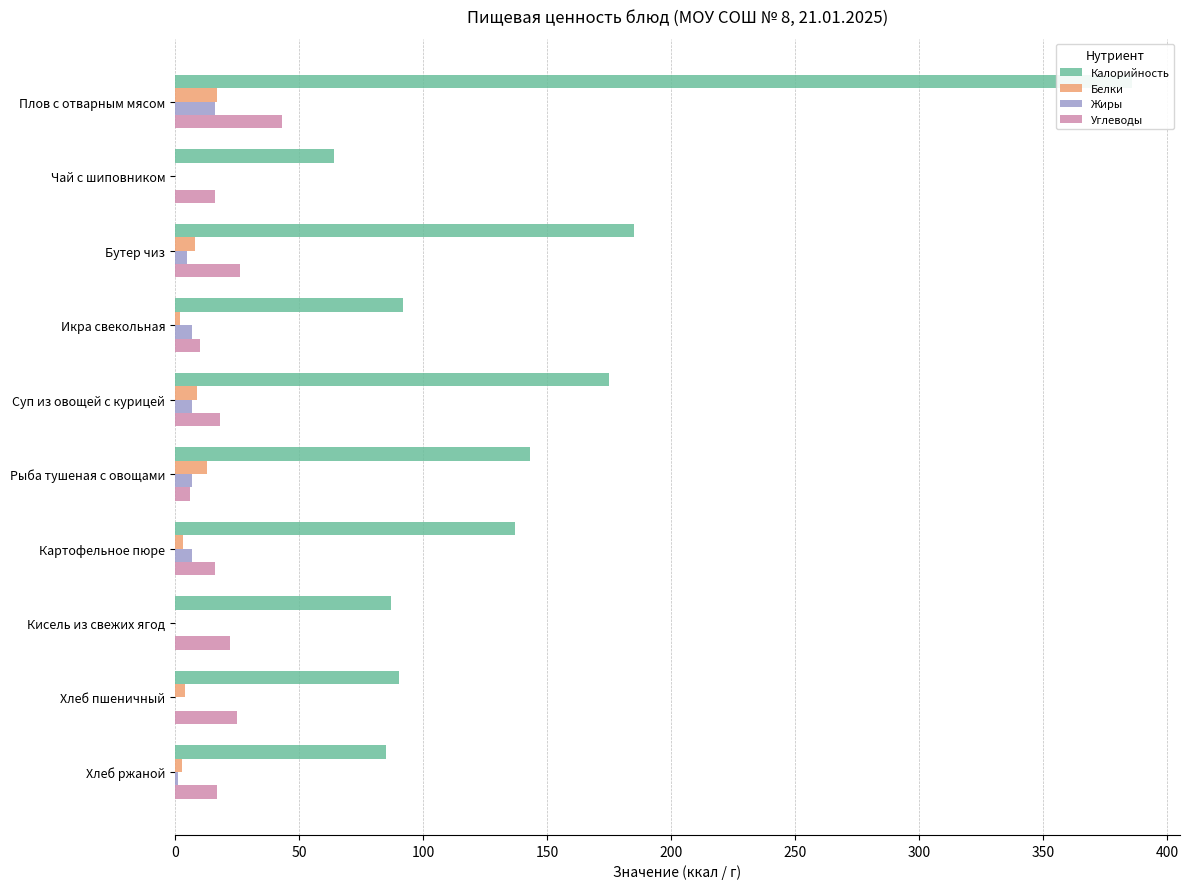

What is the value of the Белки bar at the 9th from the left?

4.0